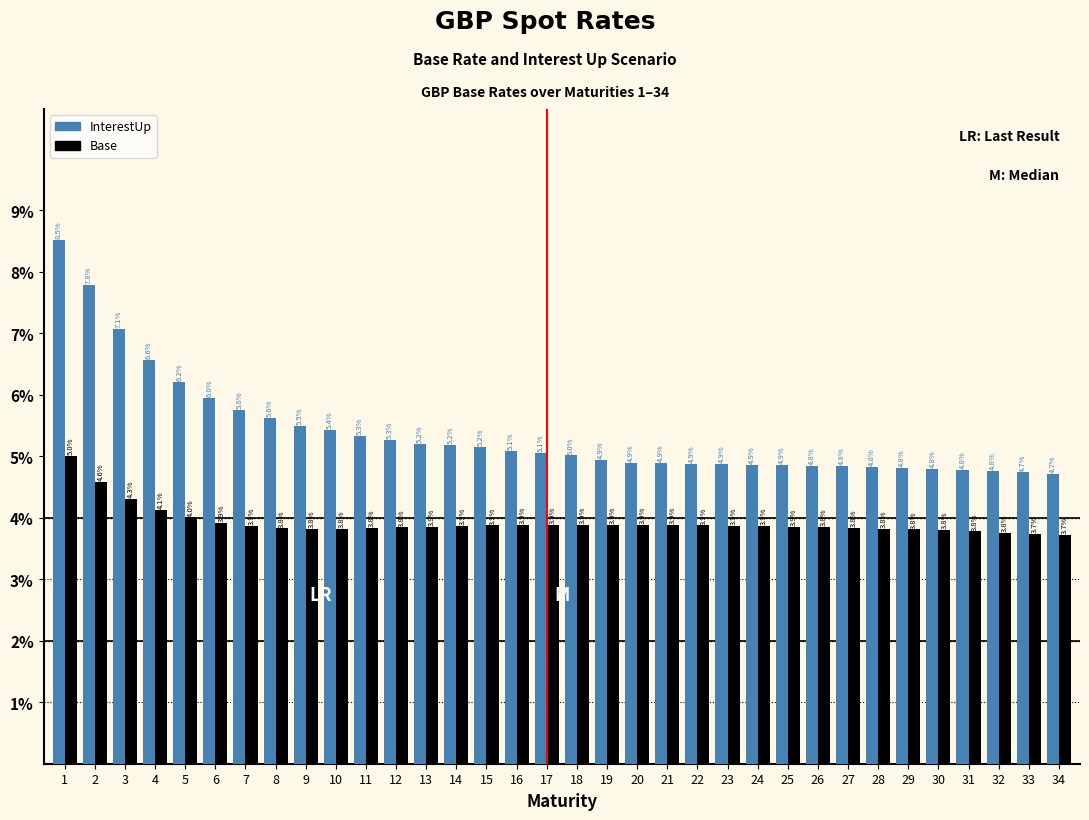

Are the bars horizontal?

No